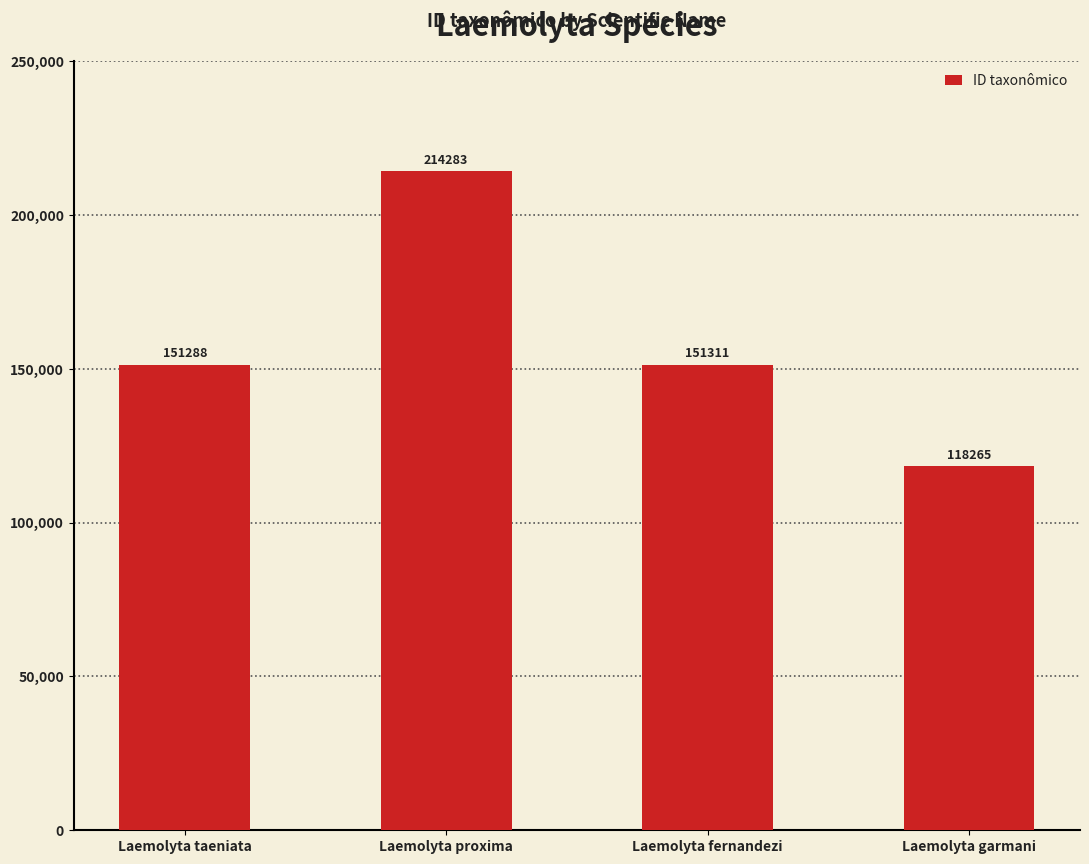

Which label corresponds to the largest value in the chart?

Laemolyta proxima